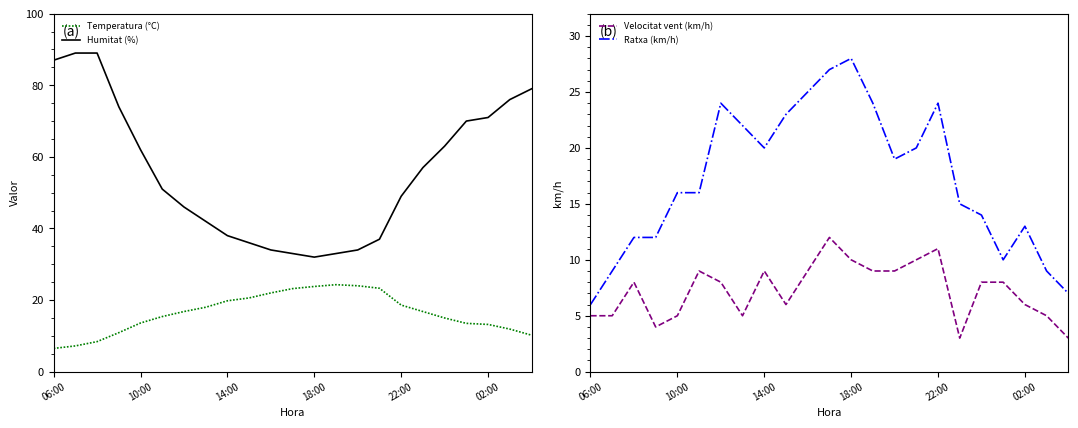

True or false: Temperatura (°C) and Humitat (%) intersect in this chart.

False